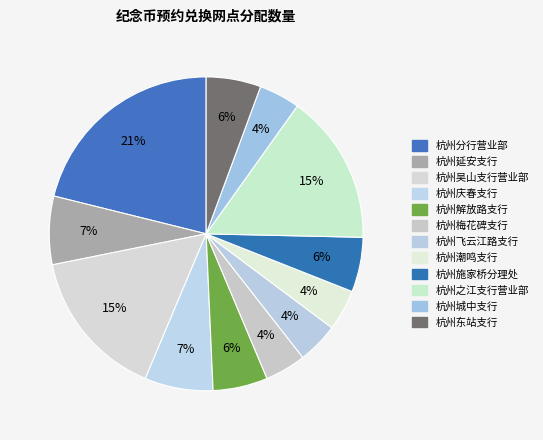

Which slice is the largest?

杭州分行营业部